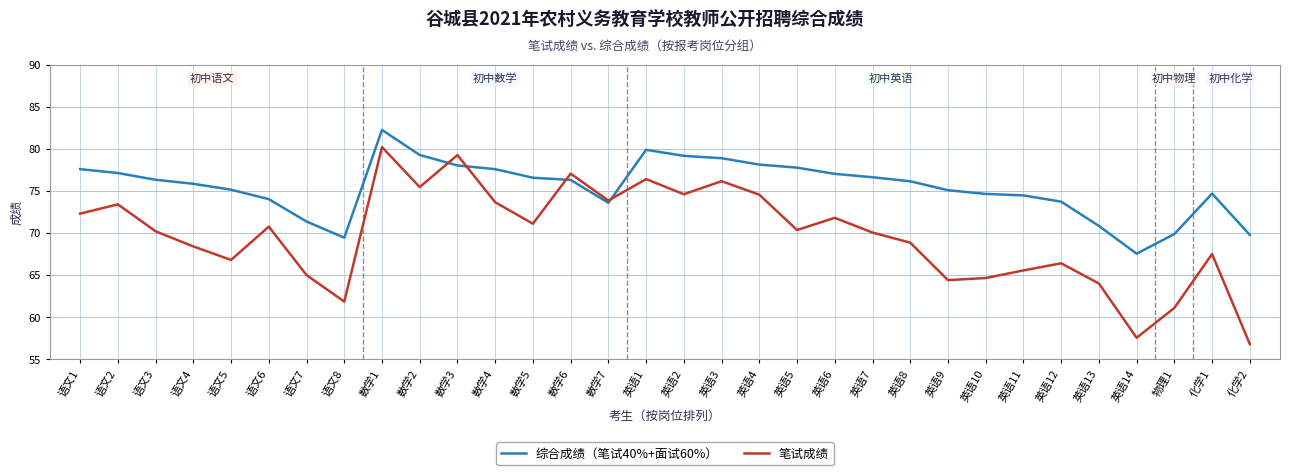

Which series has the largest range (max minus min)?

笔试成绩